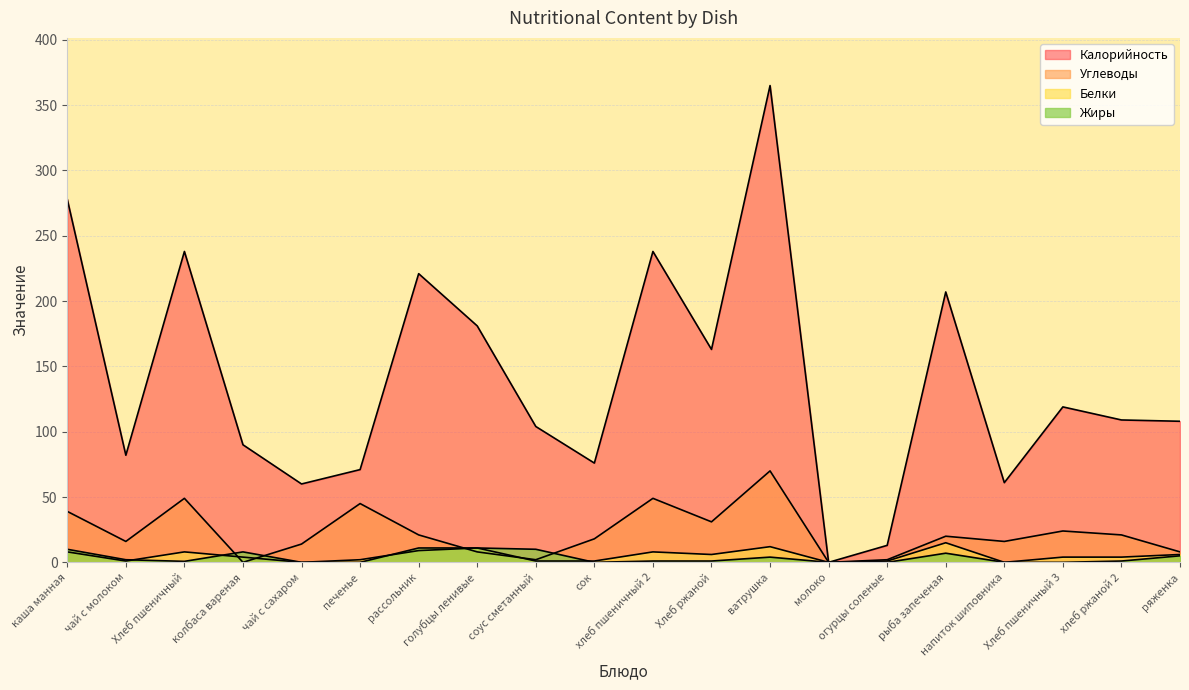

What is the difference between the maximum and minimum values in the Белки series?

15.0